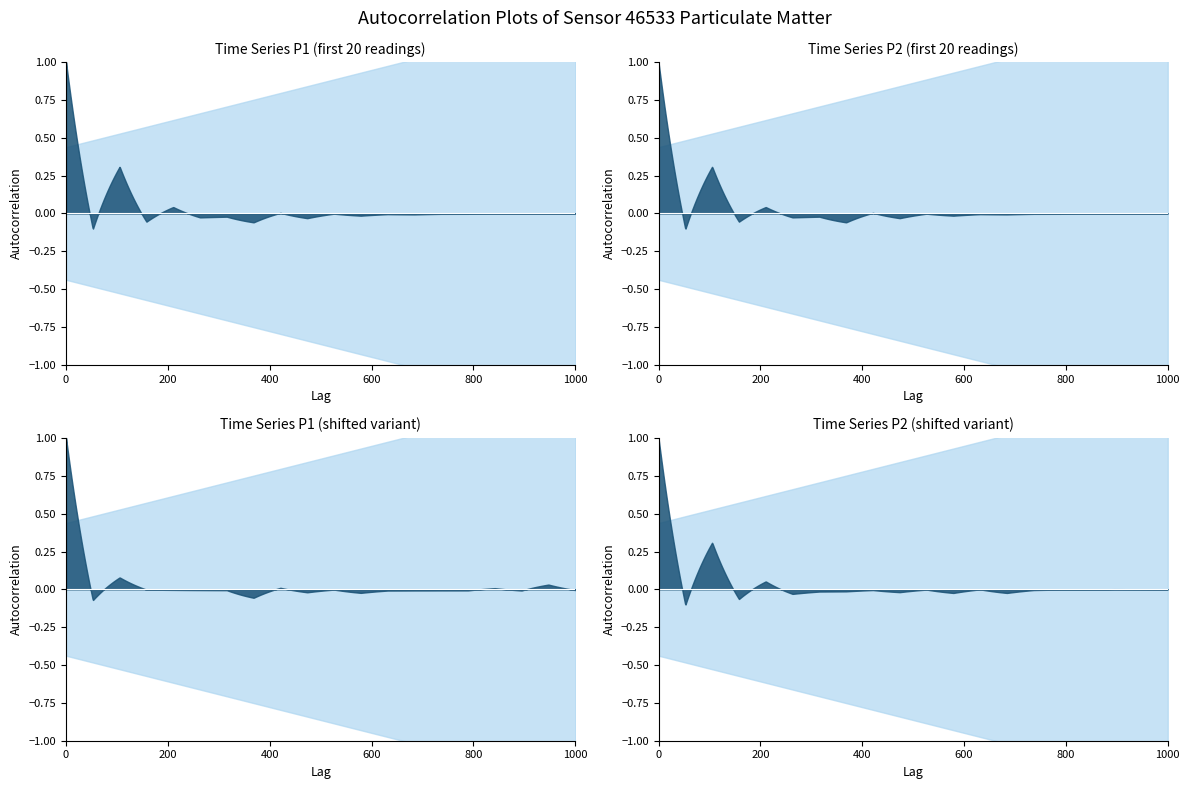

Which series has the largest range (max minus min)?

P1